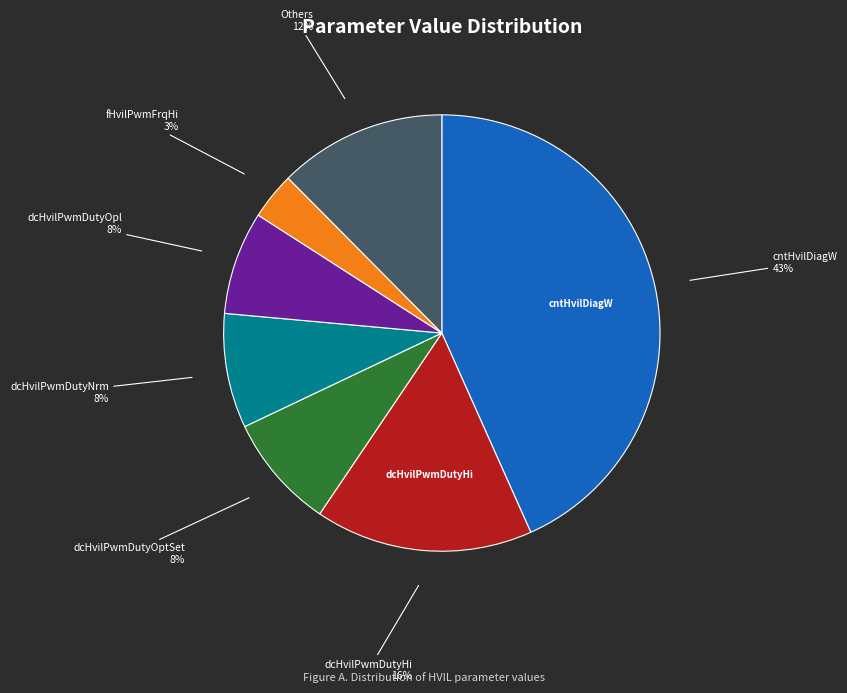

How many segments does this pie chart have?

7